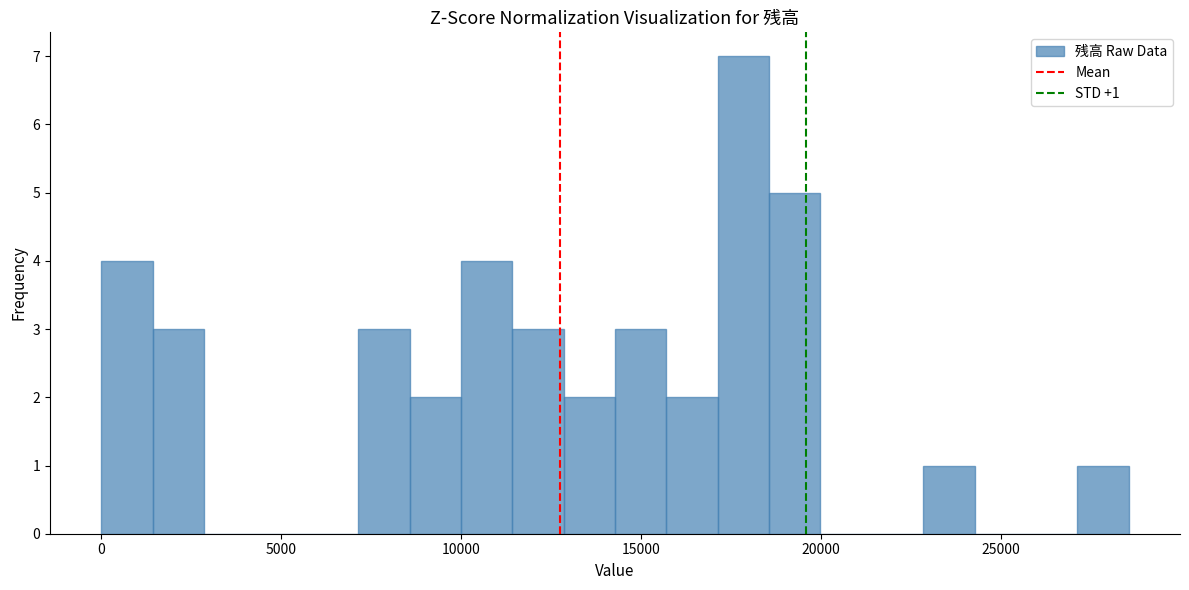

Around what value on the x-axis is the tallest bar? Give the approximate position of its centre, as read against the axis.

18000